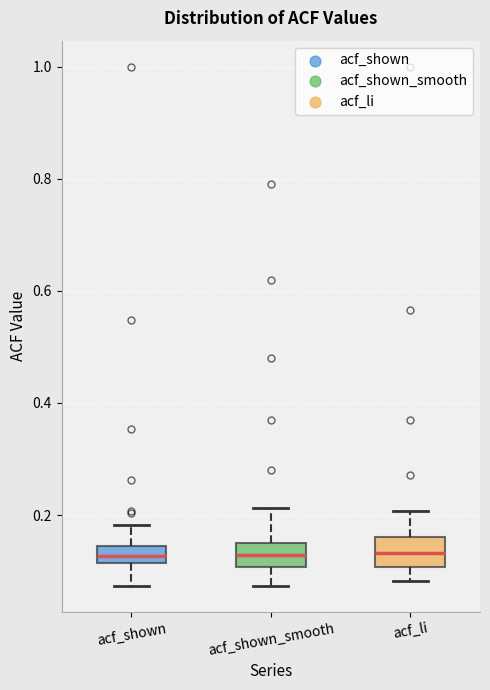

Reading left to right, transcribe this box plot: for each box, give where its median line is, the range the box spans, and where its two whiskers end, as read against the y-axis. The values are not printed on the chart, so give them approximately, as read against the axis.

acf_shown: median 0.12 (inside the box), box 0.12 to 0.14, whiskers 0.08 to 0.18
acf_shown_smooth: median 0.12, box 0.10 to 0.16, whiskers 0.08 to 0.22
acf_li: median 0.14, box 0.10 to 0.16, whiskers 0.08 to 0.20